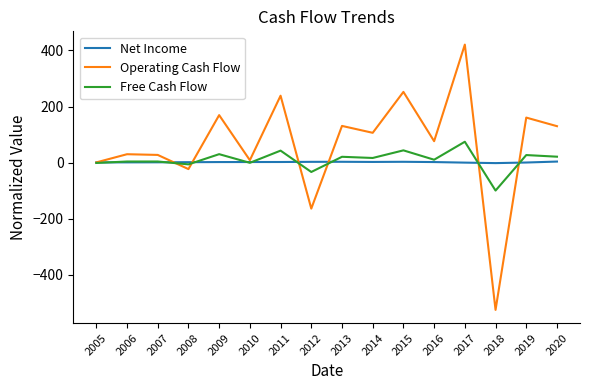

What is the total value across all series at 2008?

-27.2